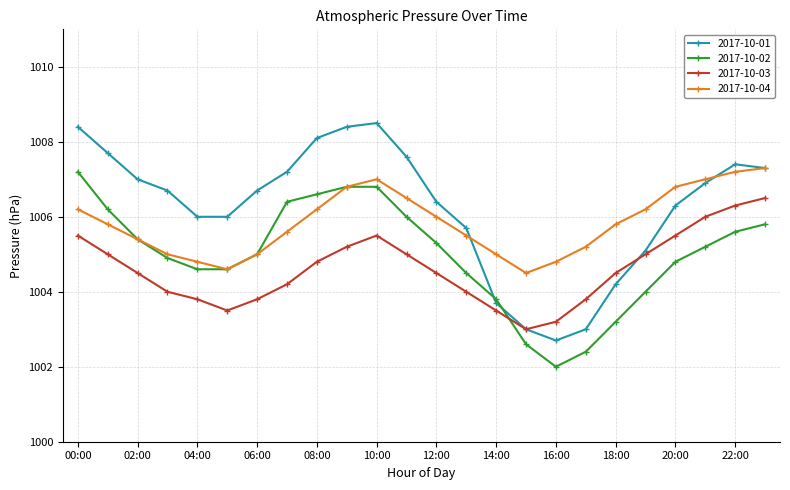

Which series has the largest range (max minus min)?

2017-10-01